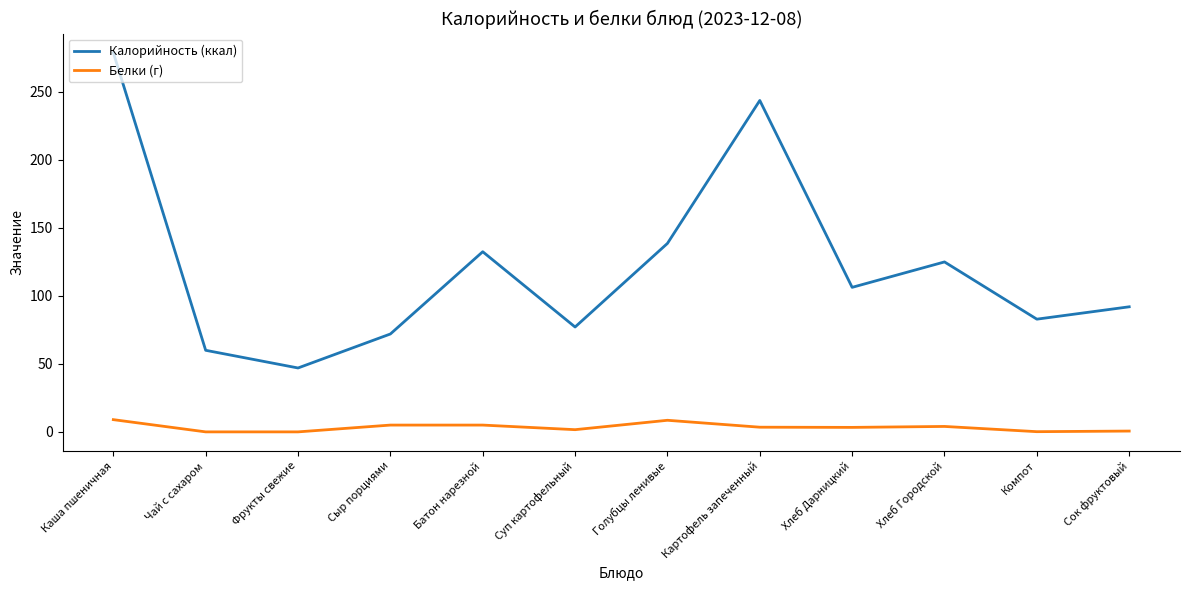

The value of Калорийность (ккал) at Голубцы ленивые is 138.6. True or false?

True